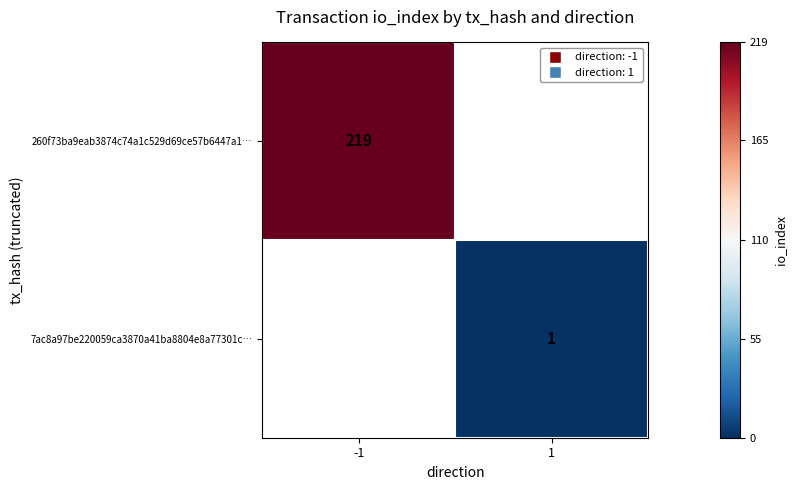

Is it true that 7ac8a97be220059ca3870a41ba8804e8a77301c… equals 0 at 1?

False